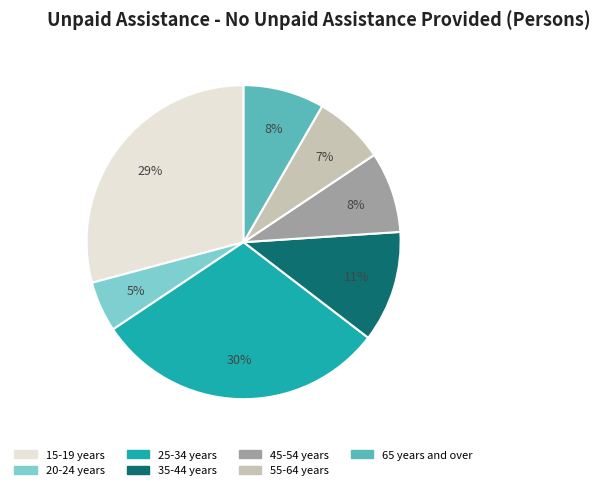

Is 65 years and over the majority of the pie?

No